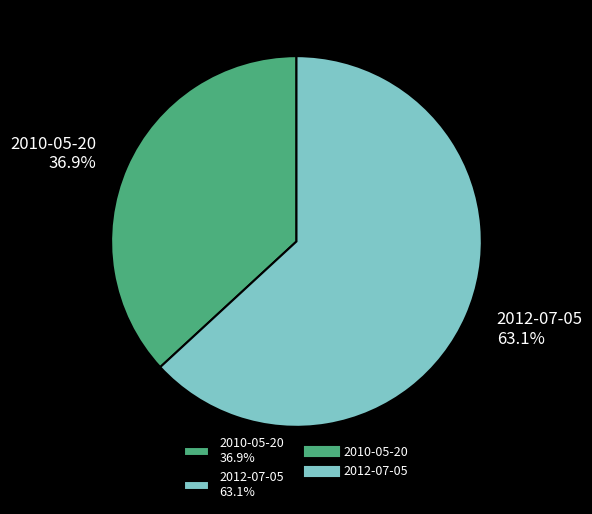

How much of the chart is everything except 2012-07-05?

36.9%